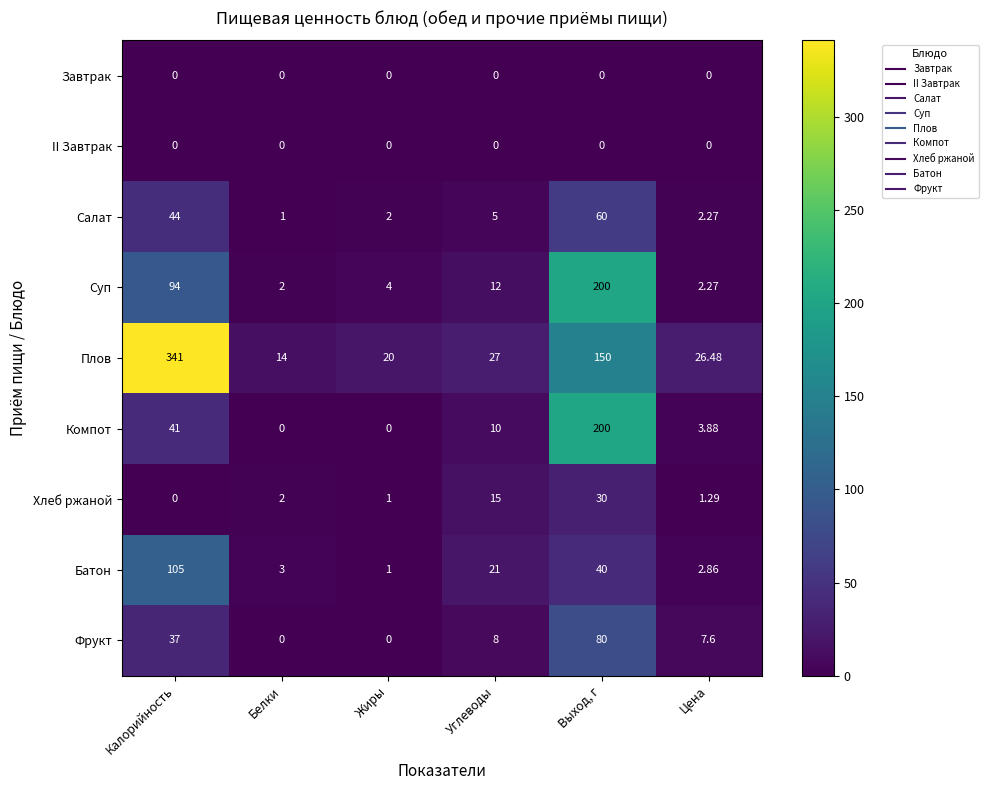

Which series changed the most between Жиры and Углеводы?

Батон